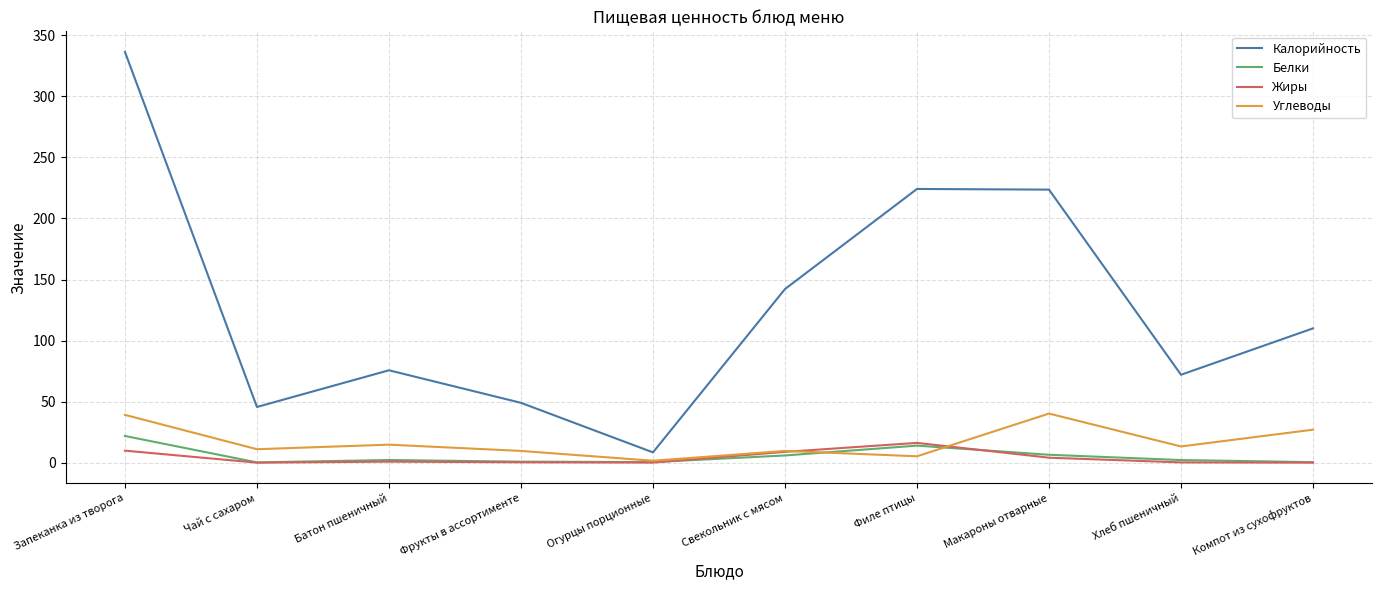

Is the value of Калорийность at Чай с сахаром greater than the value of Жиры at Запеканка из творога?

Yes